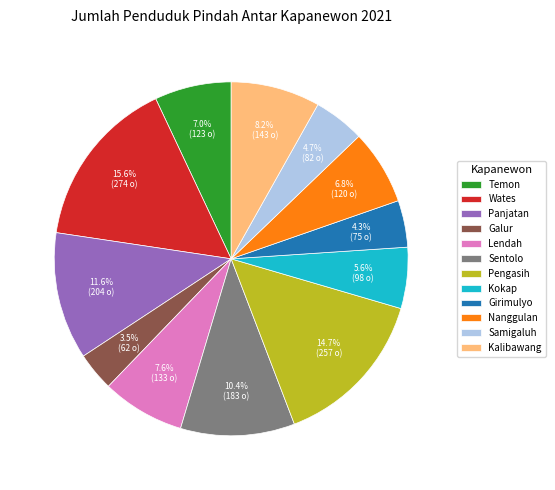

Is Samigaluh the majority of the pie?

No